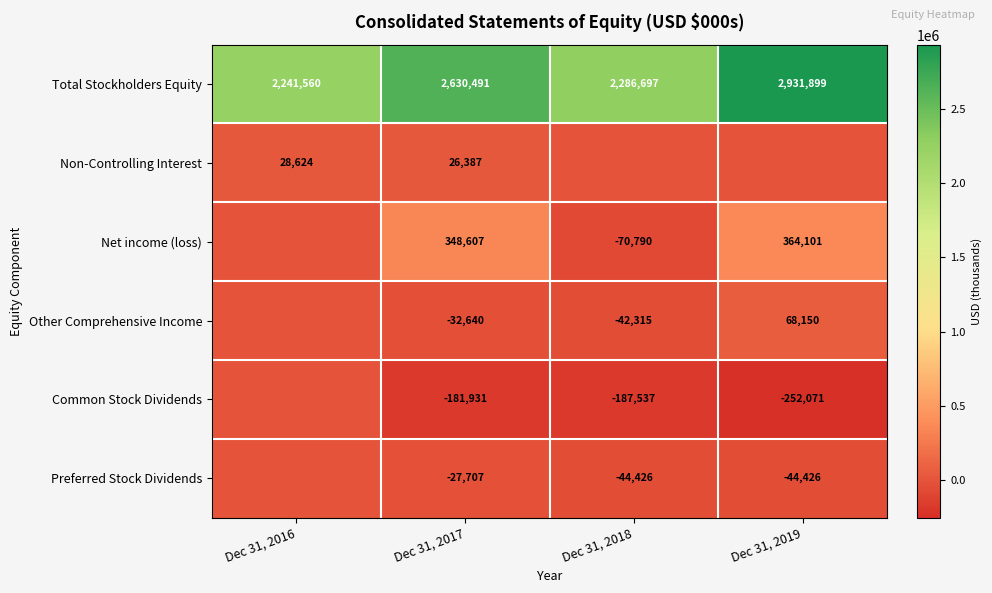

The value of Common Stock Dividends at Dec 31, 2017 is -181931. True or false?

True